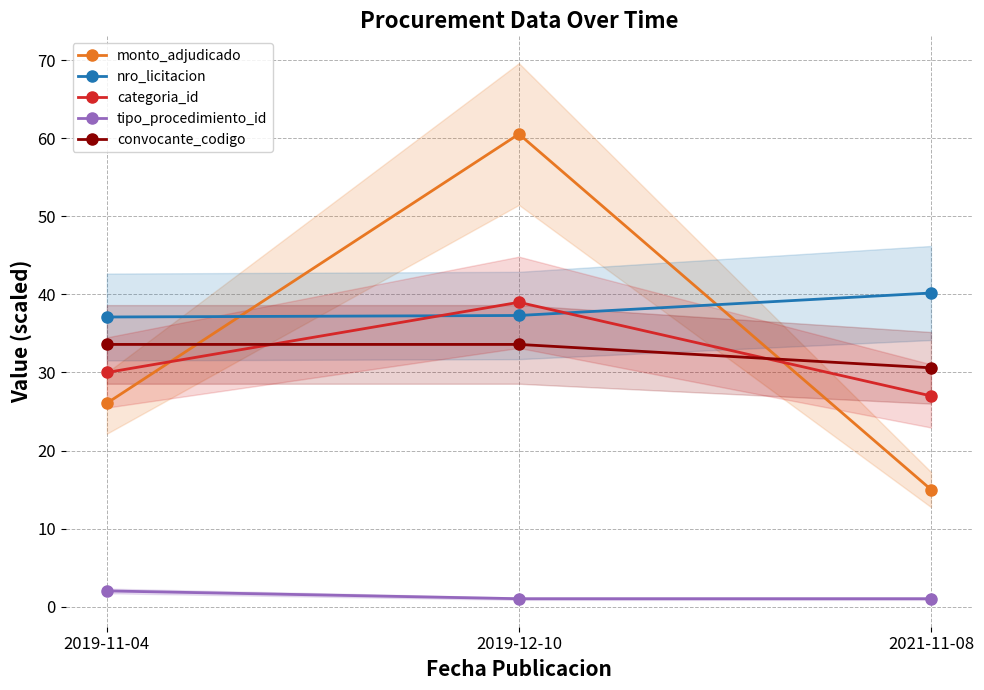

At which label is categoria_id closest to 33?

2019-11-04